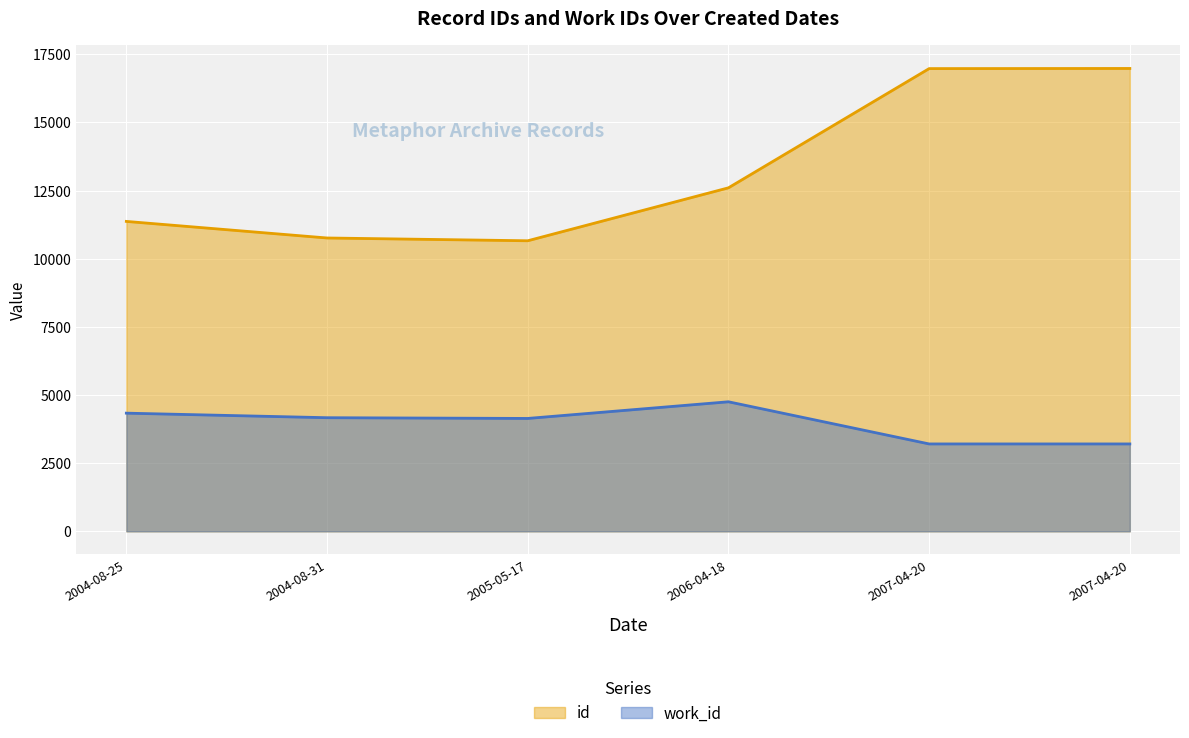

What is the difference between the second highest and second lowest values in the id series?

6213